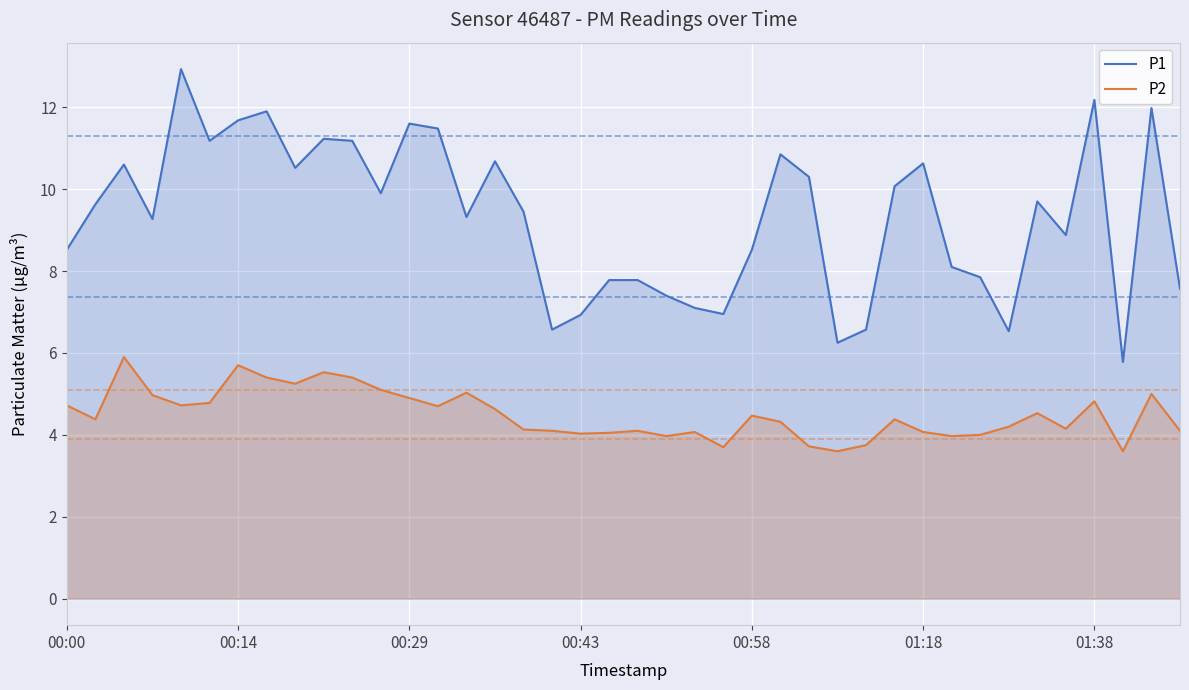

How many lines are shown in the chart?

2